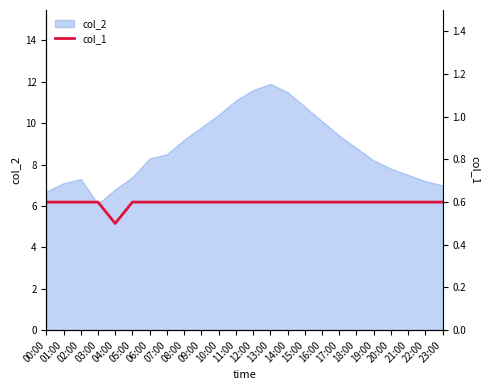

What is the lowest value of the col_2 series?

6.1